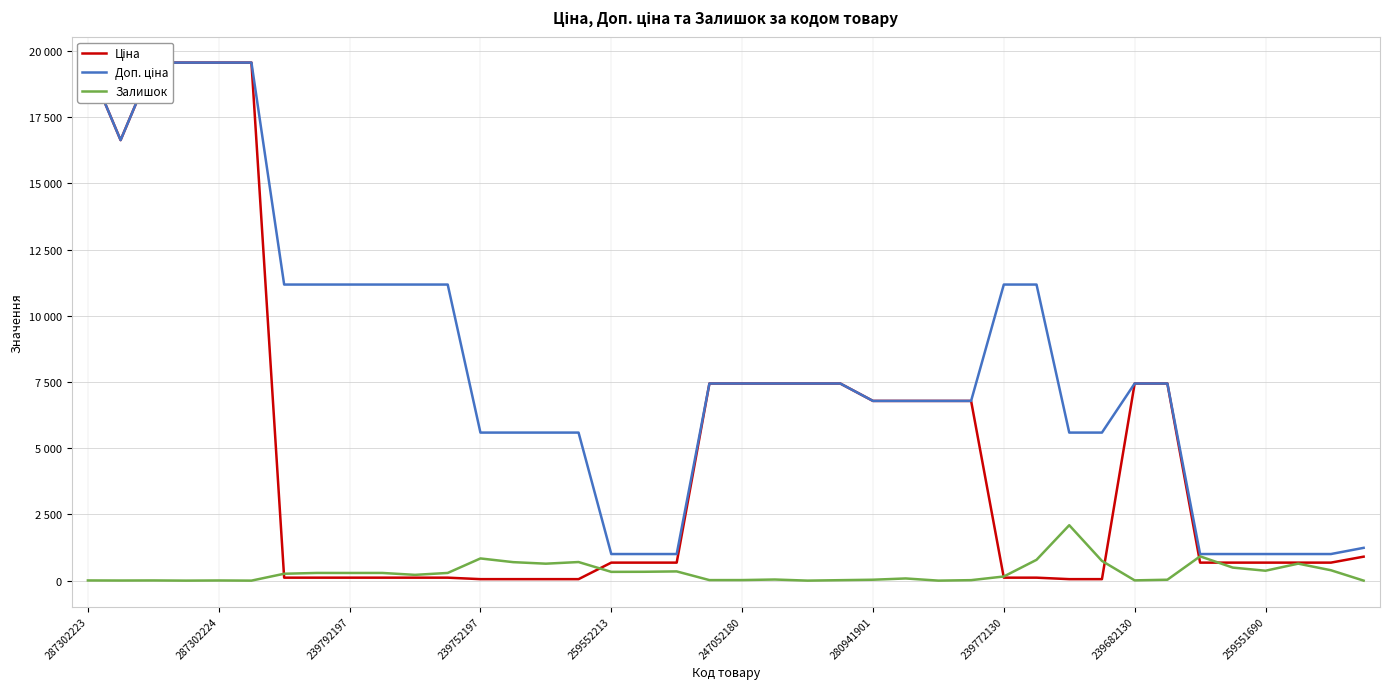

True or false: Доп. ціна has more than 2 interior local peaks.

False